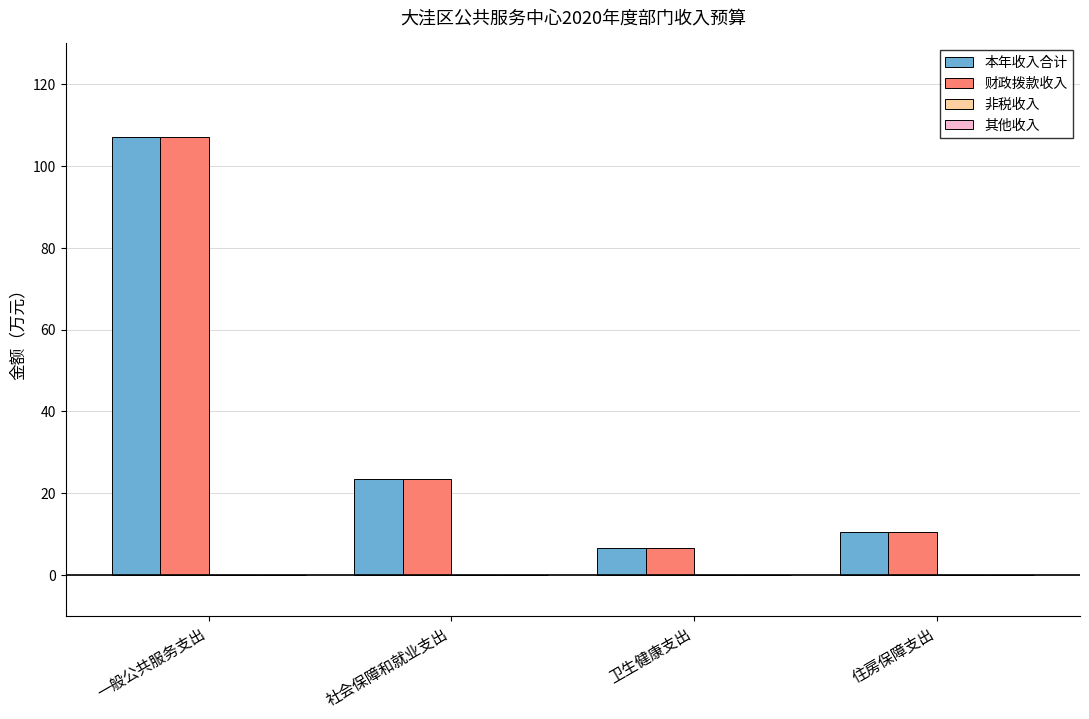

What is the label of the 4th bar from the left?

住房保障支出